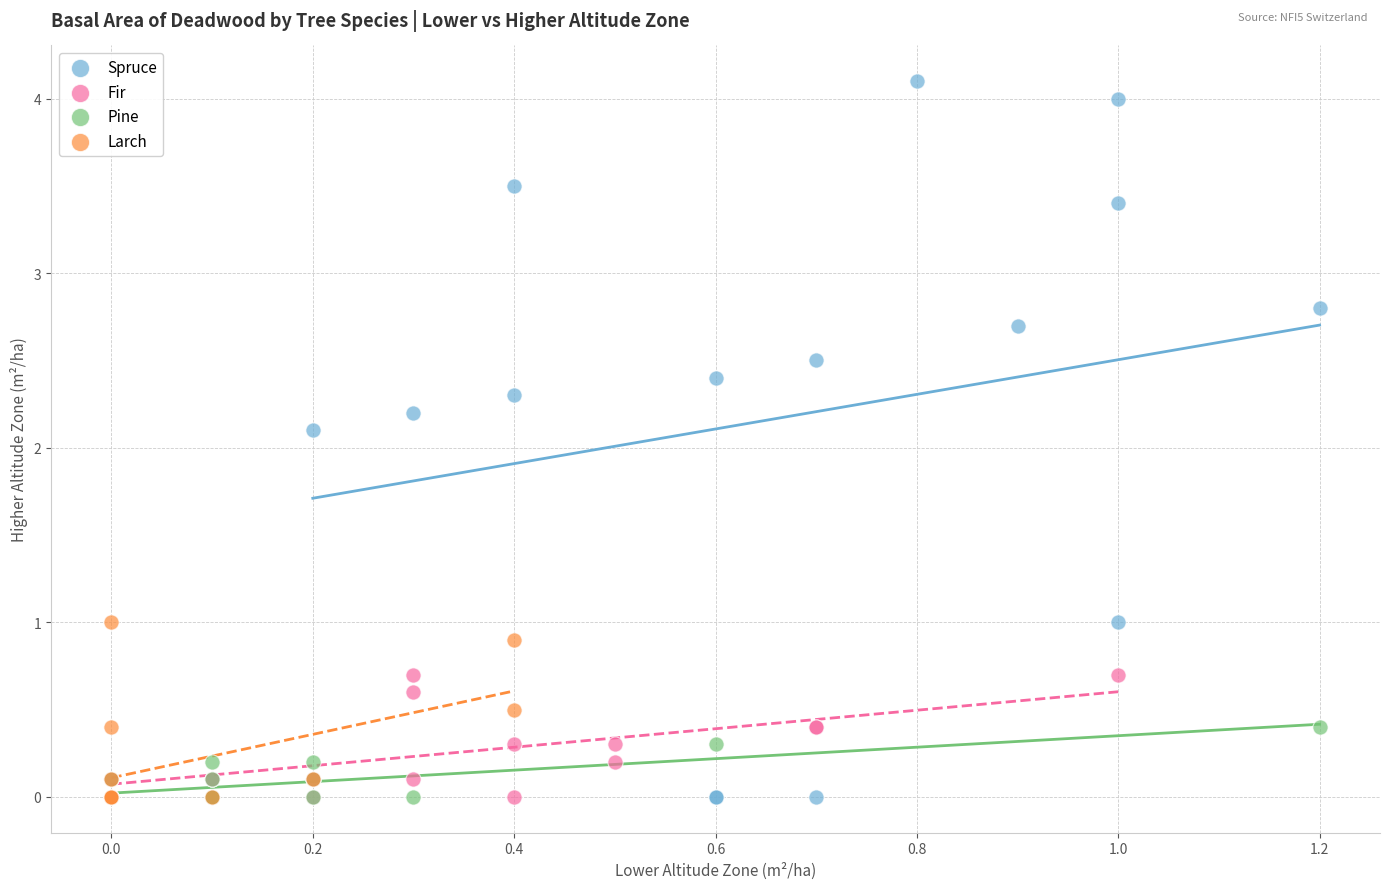

Which series has the widest spread of Y values?

Spruce